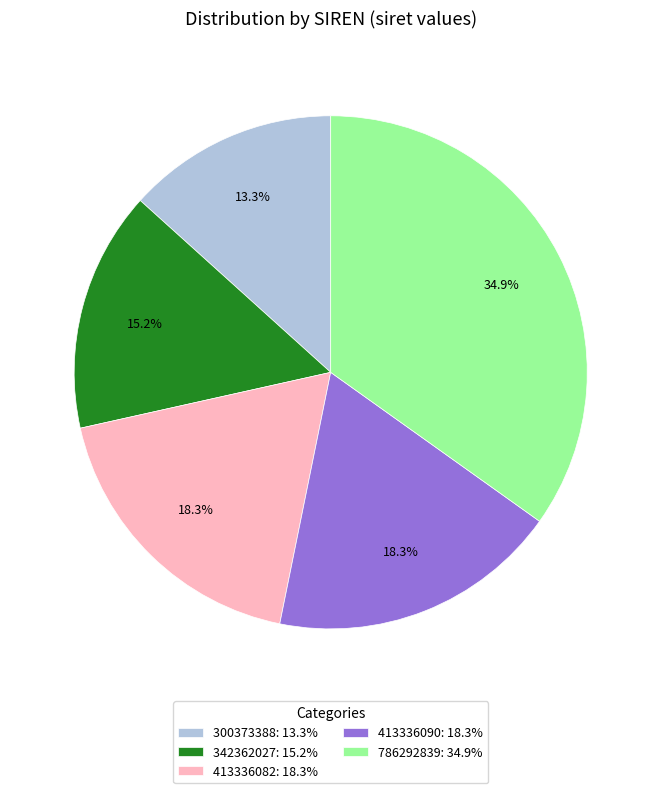

To the nearest percent, what is the average slice percentage?

20%